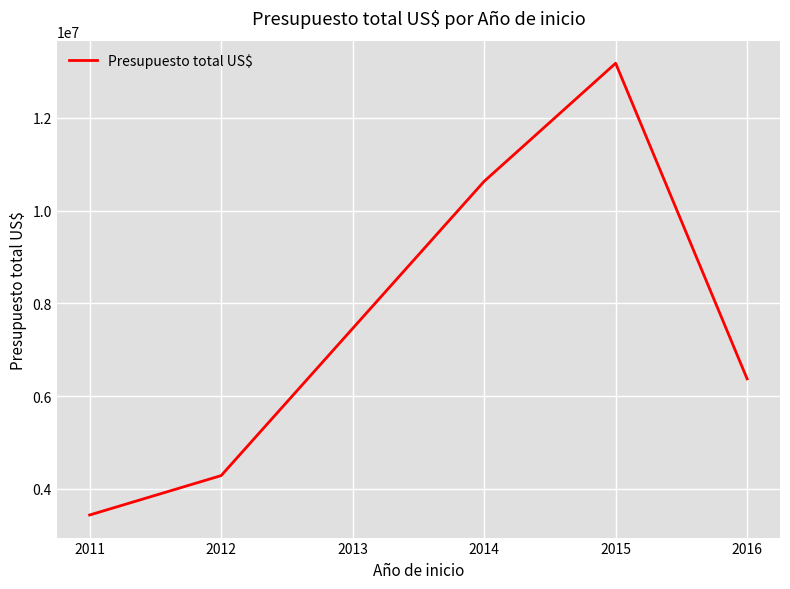

What is the maximum value shown in the chart?

13176993.3